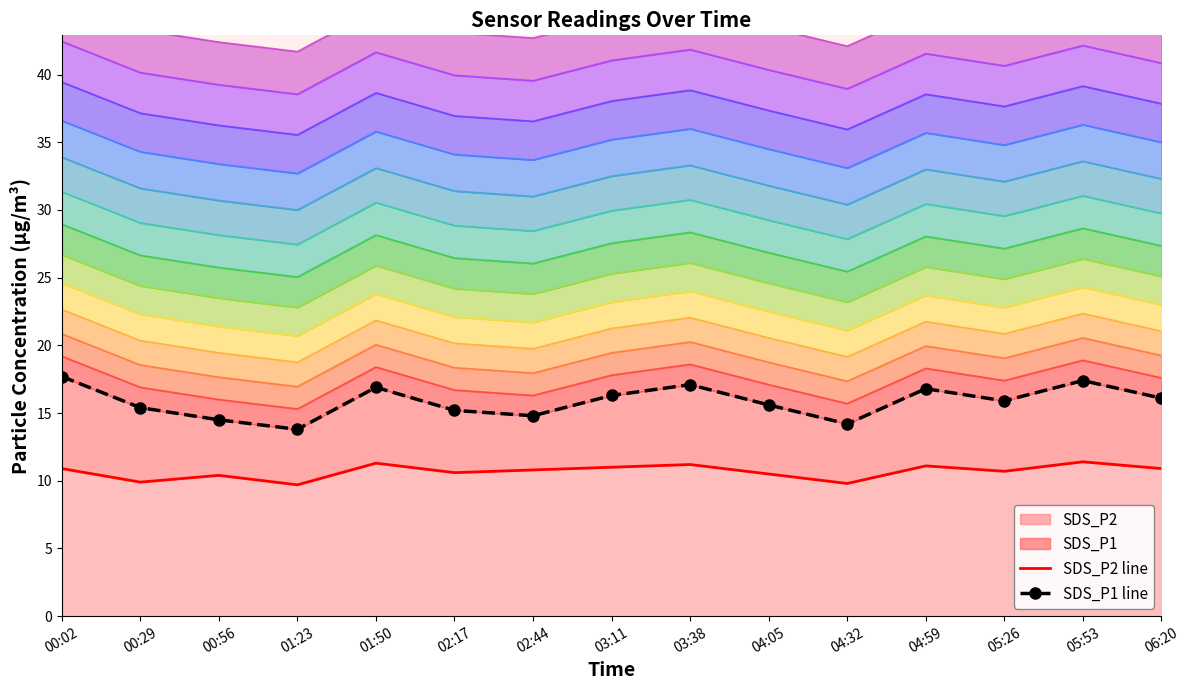

At which label does SDS_P1 line reach its minimum?

01:23